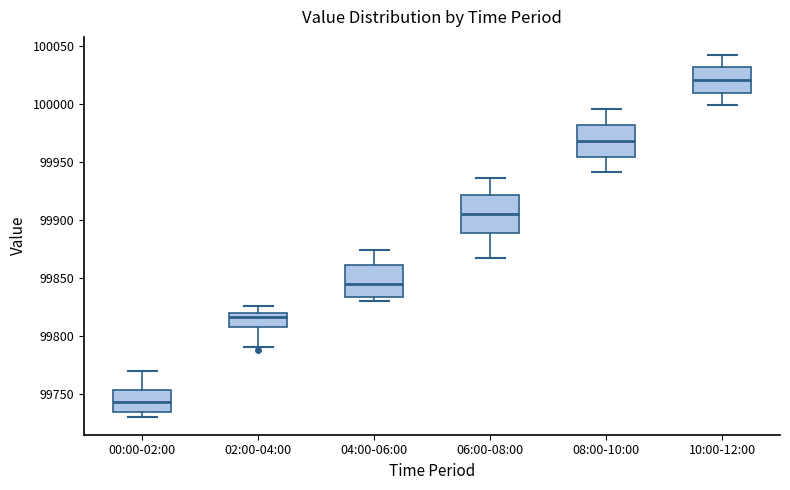

Which box is the tallest, from its lower edge to its upper edge?

06:00-08:00